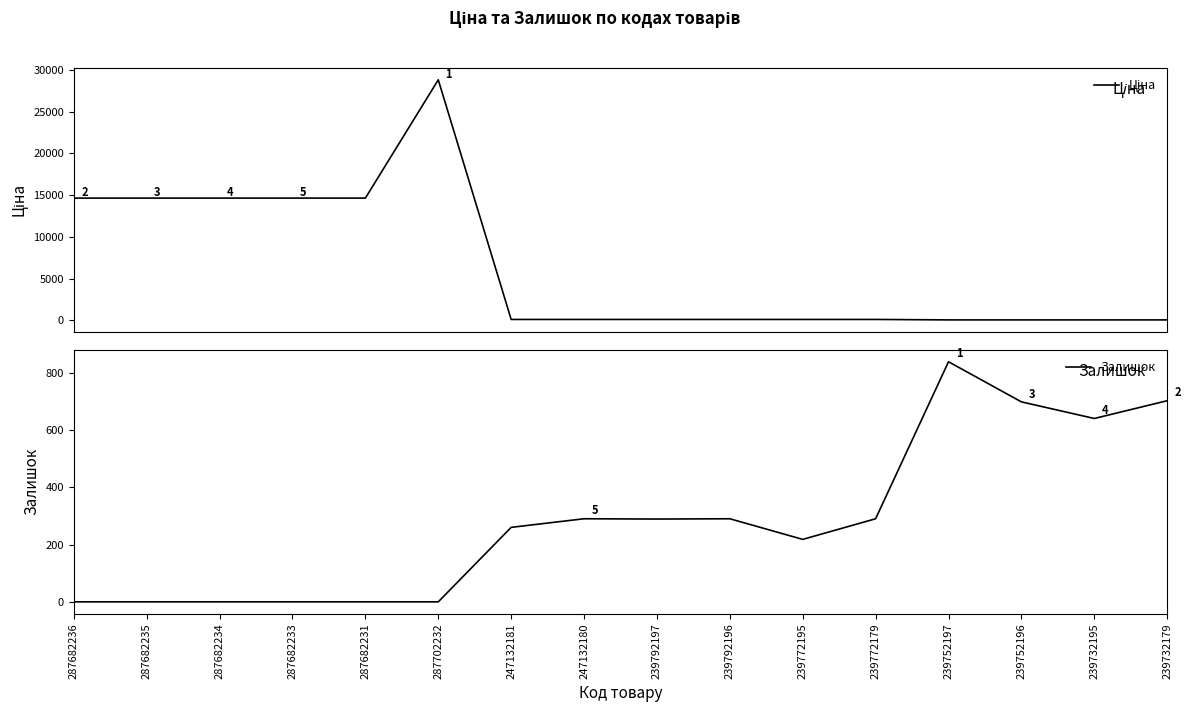

Reading left to right, transcribe all the data shown in this chart.

Ціна: 14649.6	14649.6	14649.6	14649.6	14649.6	28821.8	110.5	110.5	110.5	110.5	110.5	110.5	55.3	55.3	55.3	55.3
Залишок: 0.0	0.0	0.0	0.0	0.0	0.0	260.0	290.0	289.0	290.0	218.0	290.0	838.0	698.0	640.0	702.0